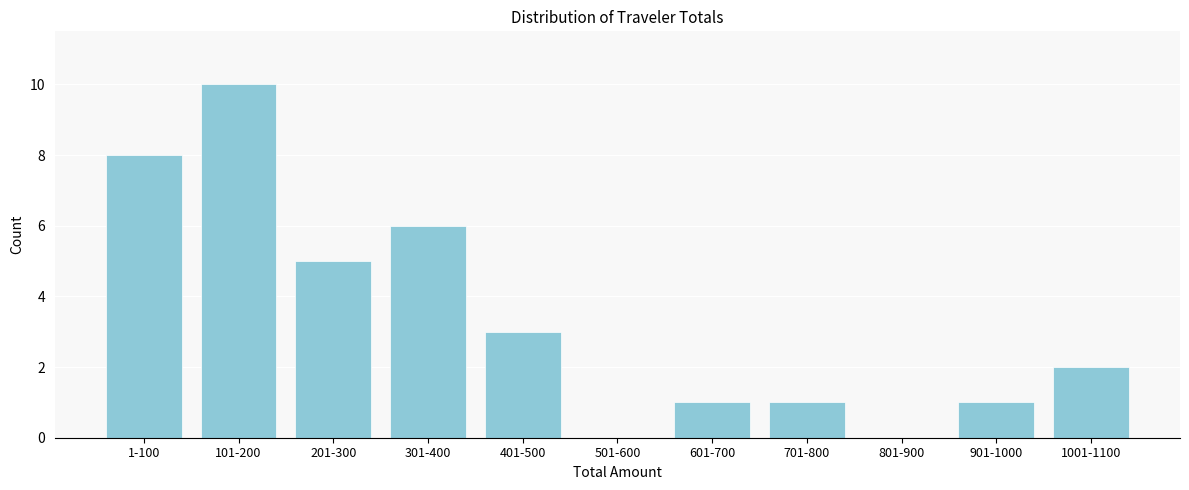

Reading left to right, transcribe all the data shown in this chart.

1-100=8	101-200=10	201-300=5	301-400=6	401-500=3	501-600=0	601-700=1	701-800=1	801-900=0	901-1000=1	1001-1100=2